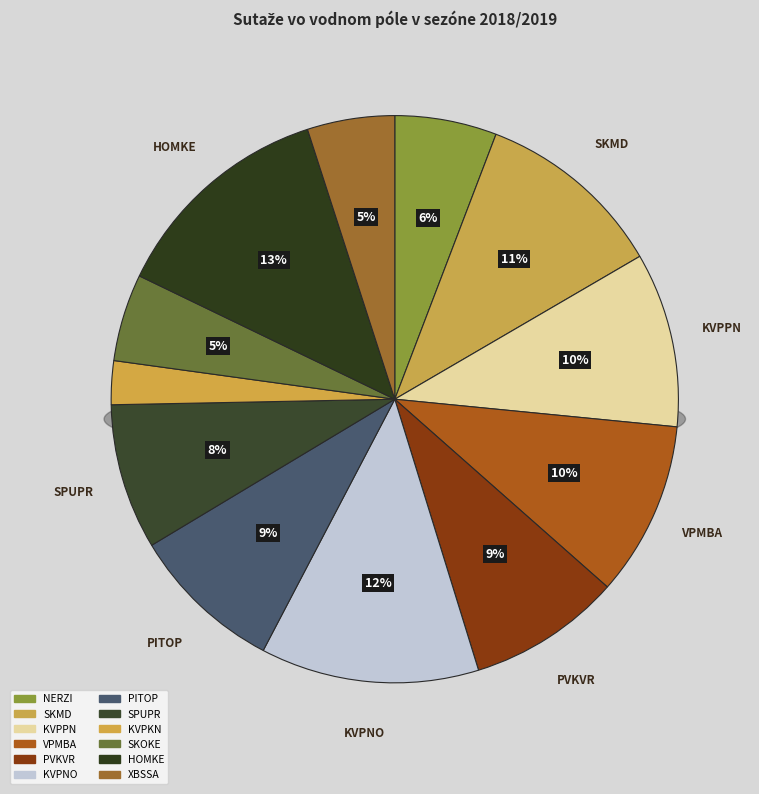

Between SPUPR and PVKVR, which is larger?

PVKVR